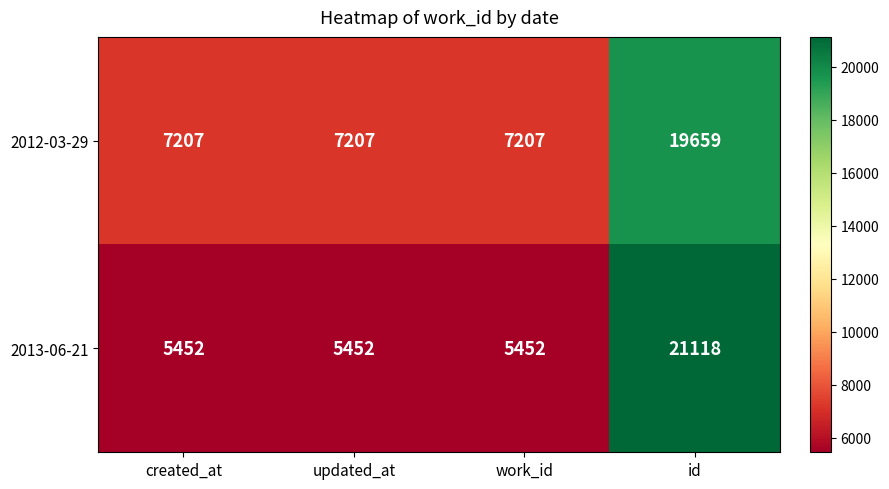

What is the average value of the 2012-03-29 series?

10320